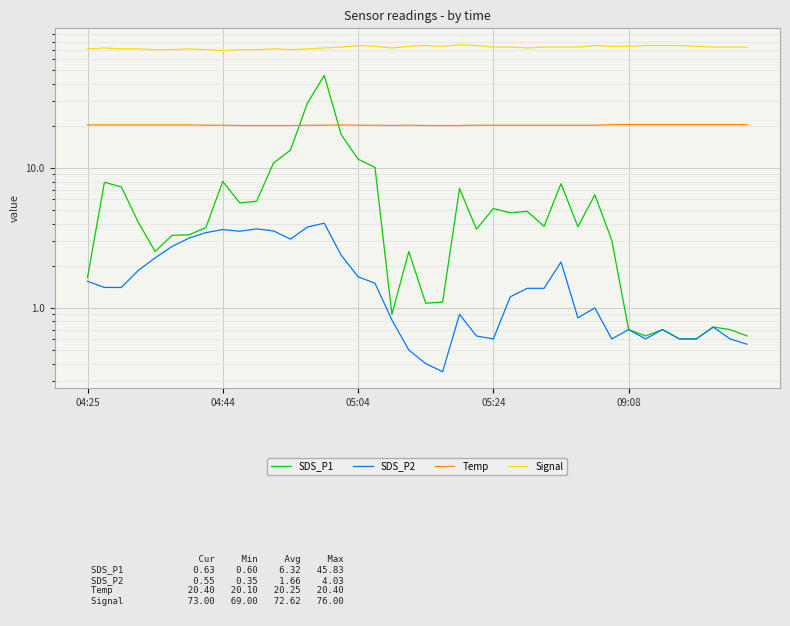

Reading left to right, transcribe all the data shown in this chart.

SDS_P1: 1.6	7.9	7.3	4.1	2.5	3.3	3.3	3.8	8.0	5.6	5.8	10.8	13.4	29.0	45.8	17.3	11.6	10.1	0.9	2.5	1.1	1.1	7.1	3.6	5.1	4.8	4.9	3.8	7.7	3.8	6.4	3.0	0.7	0.6	0.7	0.6	0.6	0.7	0.7	0.6
SDS_P2: 1.6	1.4	1.4	1.9	2.3	2.8	3.1	3.5	3.6	3.5	3.7	3.5	3.1	3.8	4.0	2.4	1.7	1.5	0.8	0.5	0.4	0.3	0.9	0.6	0.6	1.2	1.4	1.4	2.1	0.8	1.0	0.6	0.7	0.6	0.7	0.6	0.6	0.7	0.6	0.6
Temp: 20.3	20.3	20.3	20.3	20.3	20.3	20.3	20.2	20.2	20.1	20.1	20.1	20.1	20.2	20.2	20.3	20.2	20.2	20.1	20.2	20.1	20.1	20.1	20.2	20.2	20.2	20.2	20.2	20.2	20.2	20.2	20.4	20.4	20.4	20.4	20.4	20.4	20.4	20.4	20.4
Signal: 71.0	72.0	71.0	71.0	70.0	70.0	71.0	70.0	69.0	70.0	70.0	71.0	70.0	71.0	72.0	73.0	75.0	74.0	72.0	74.0	75.0	74.0	76.0	75.0	73.0	73.0	72.0	73.0	73.0	73.0	75.0	74.0	74.0	75.0	75.0	75.0	74.0	73.0	73.0	73.0